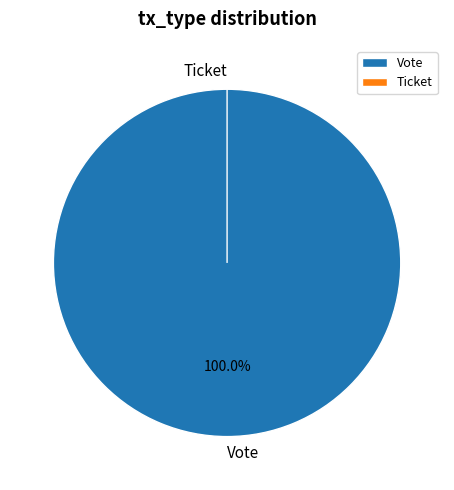

True or false: Ticket accounts for 0% of the total.

True